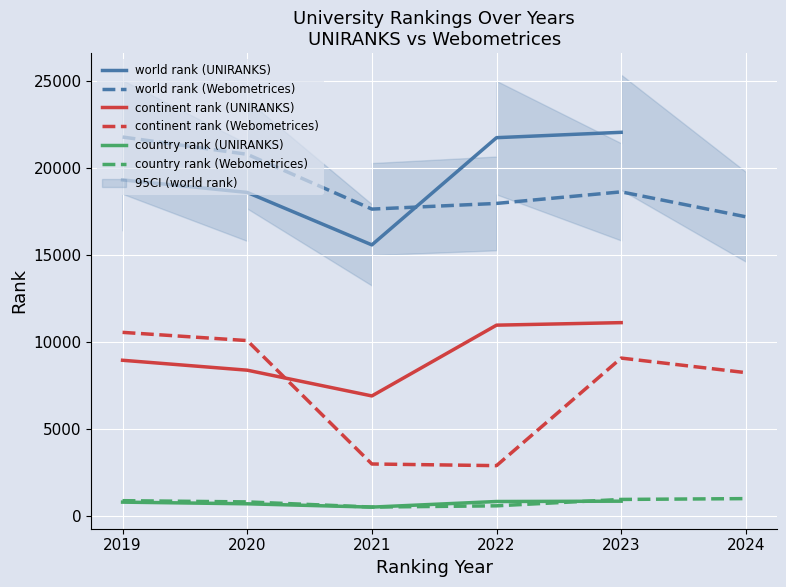

At which category does world rank reach its first local peak?

4